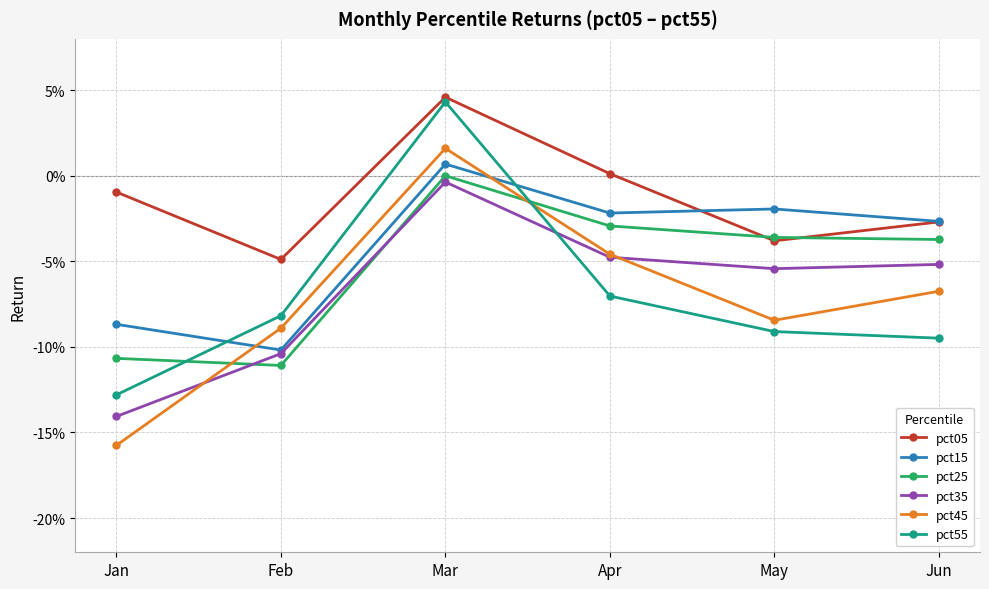

Is this an area chart (filled region under the line)?

No